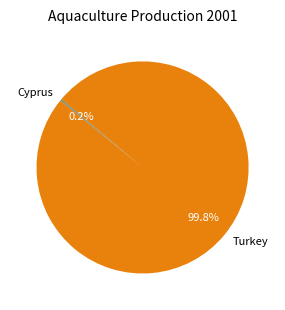

What percentage is NOT represented by Turkey?

0.2%